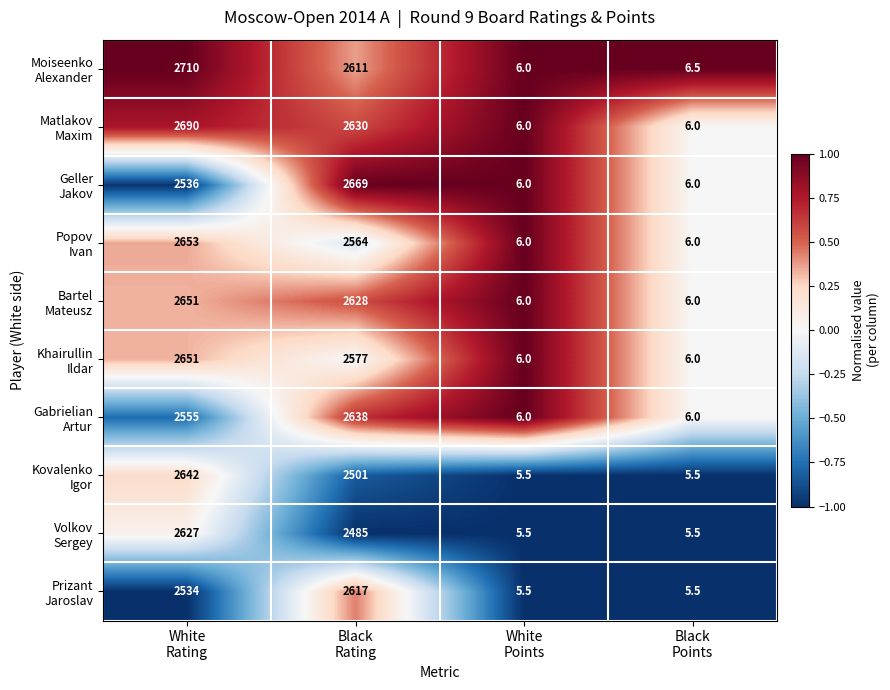

What is the minimum value shown in the chart?

5.5